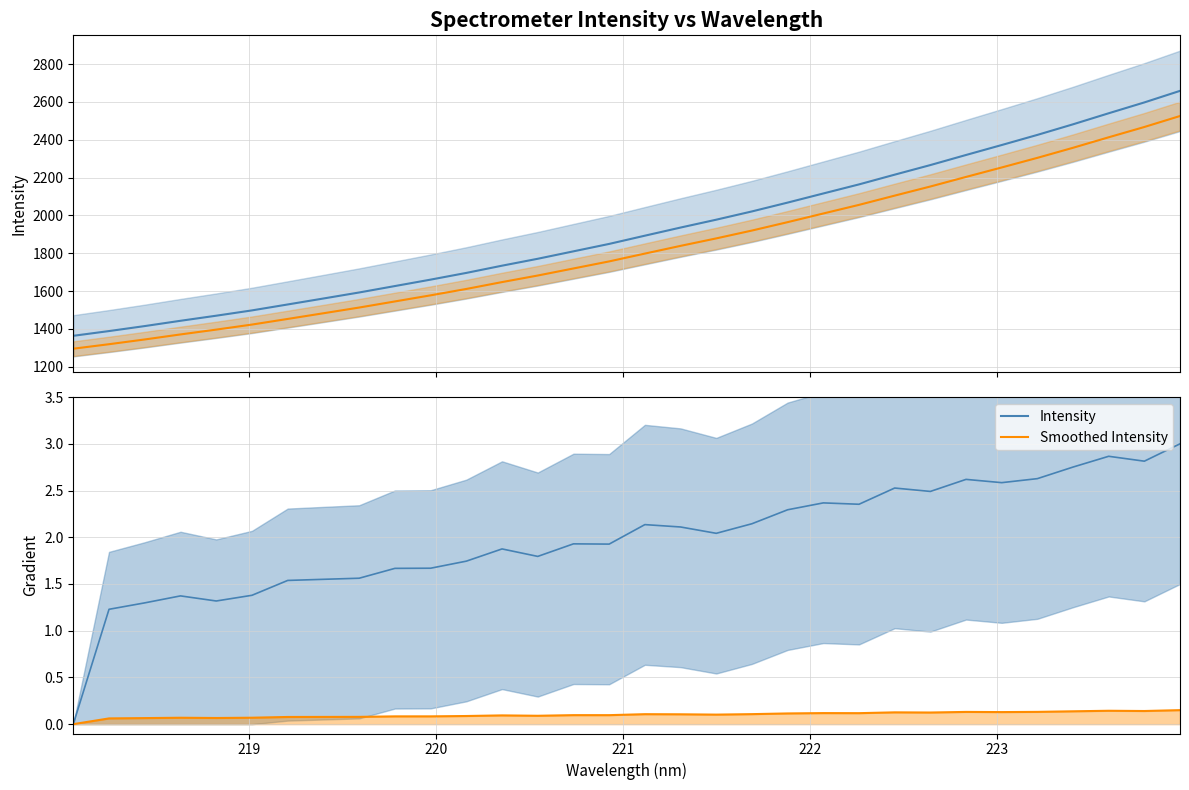

At how many categories does at least one series exceed 0?

31